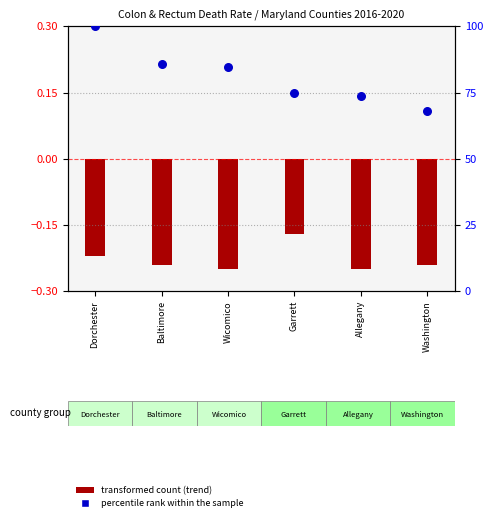

Which series contains the lowest Y value?

transformed count